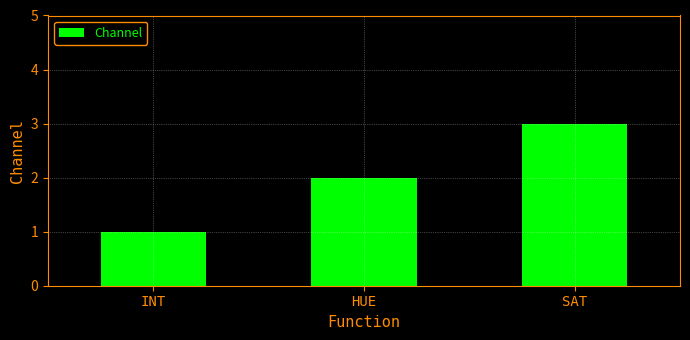

How many values are between 1 and 3?

3